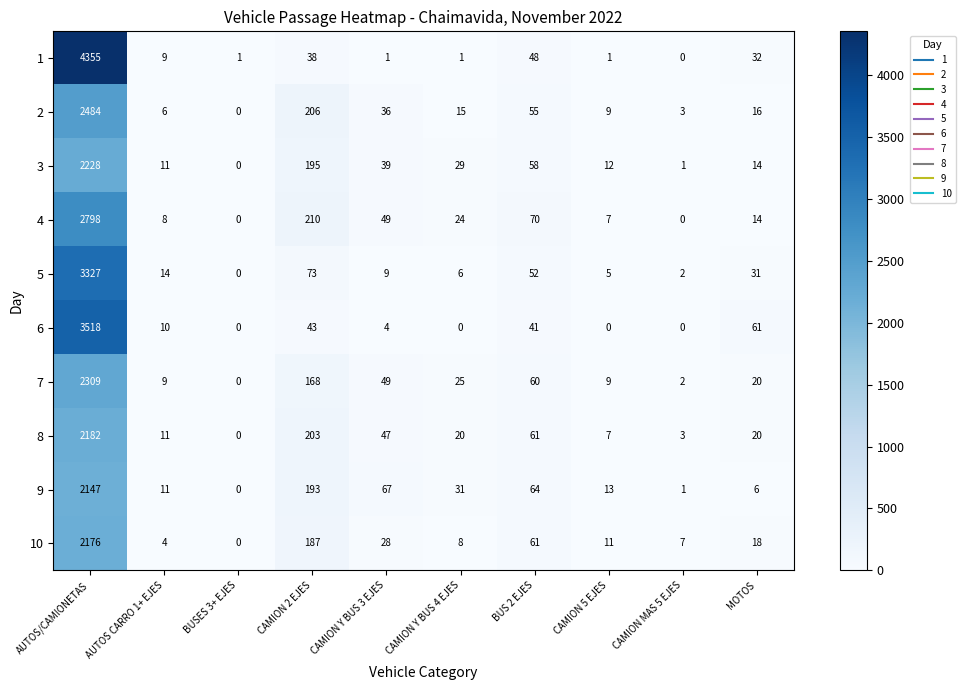

Rank the categories by 10 value from lowest to highest.

BUSES 3+ EJES, AUTOS CARRO 1+ EJES, CAMION MAS 5 EJES, CAMION Y BUS 4 EJES, CAMION 5 EJES, MOTOS, CAMION Y BUS 3 EJES, BUS 2 EJES, CAMION 2 EJES, AUTOS/CAMIONETAS